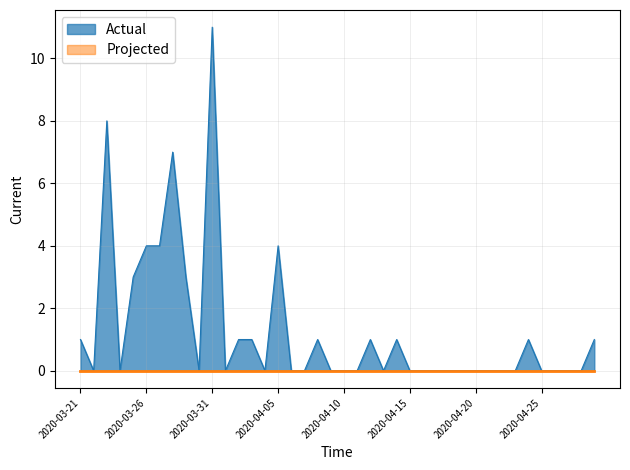

The value at 2020-03-28 is 7. True or false?

True